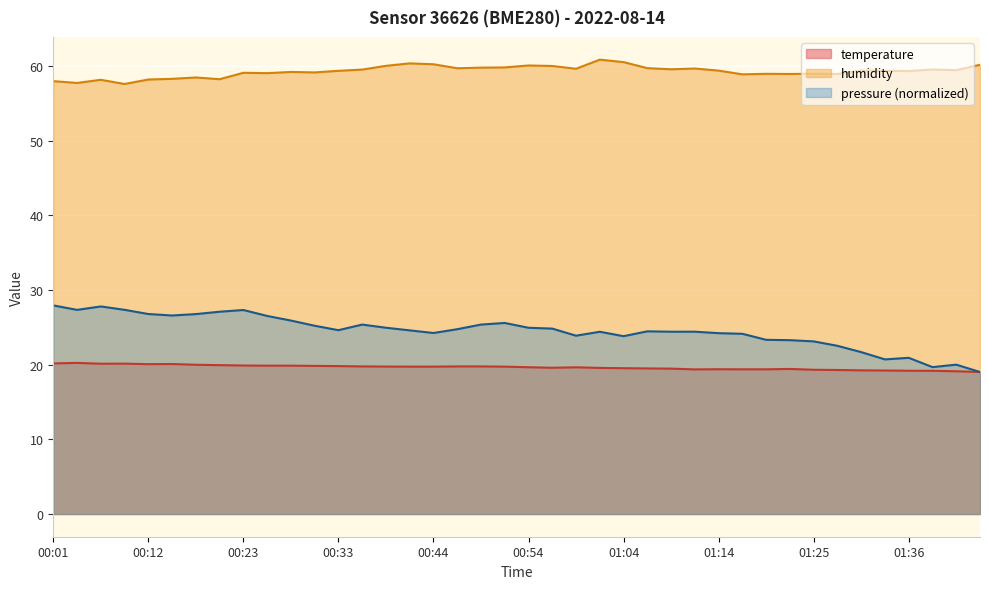

The value of humidity at 00:54 is 60.0. True or false?

True